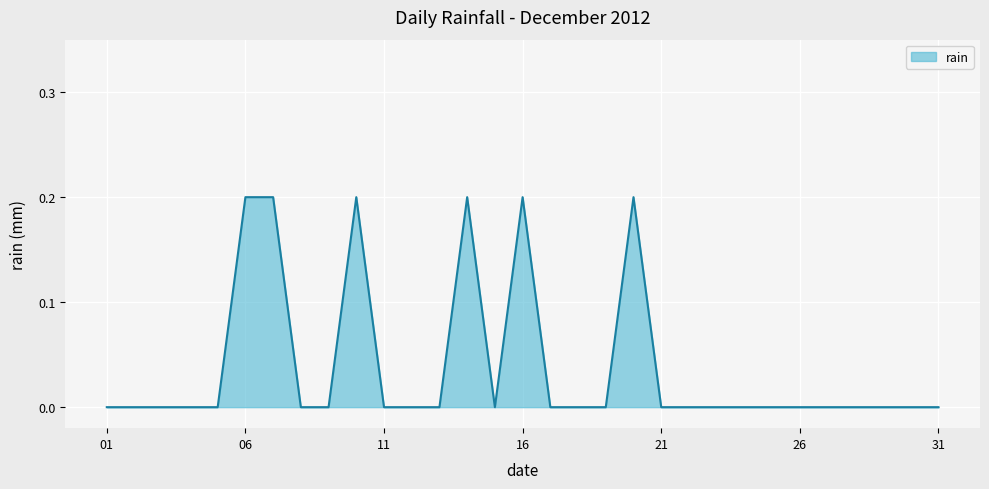

True or false: the data shows 0.1 at 21.

False